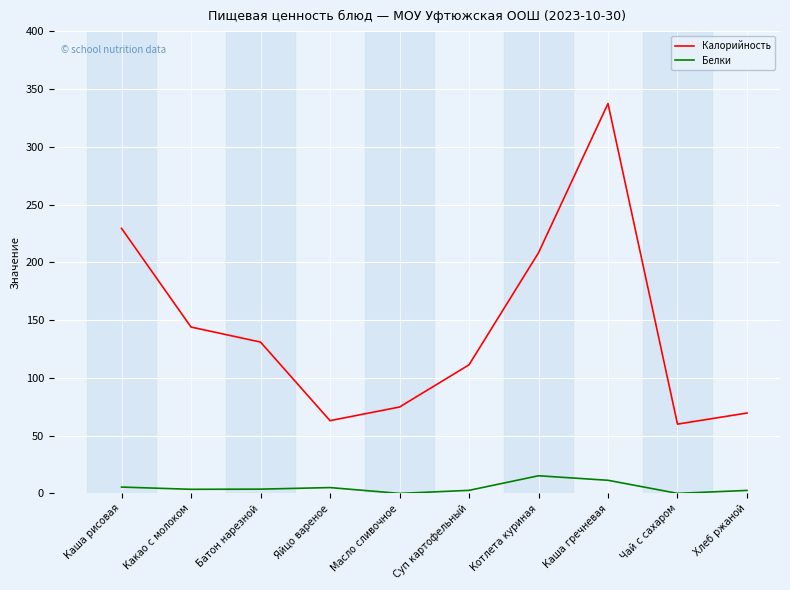

What value does the Белки series have at Масло сливочное?

0.1